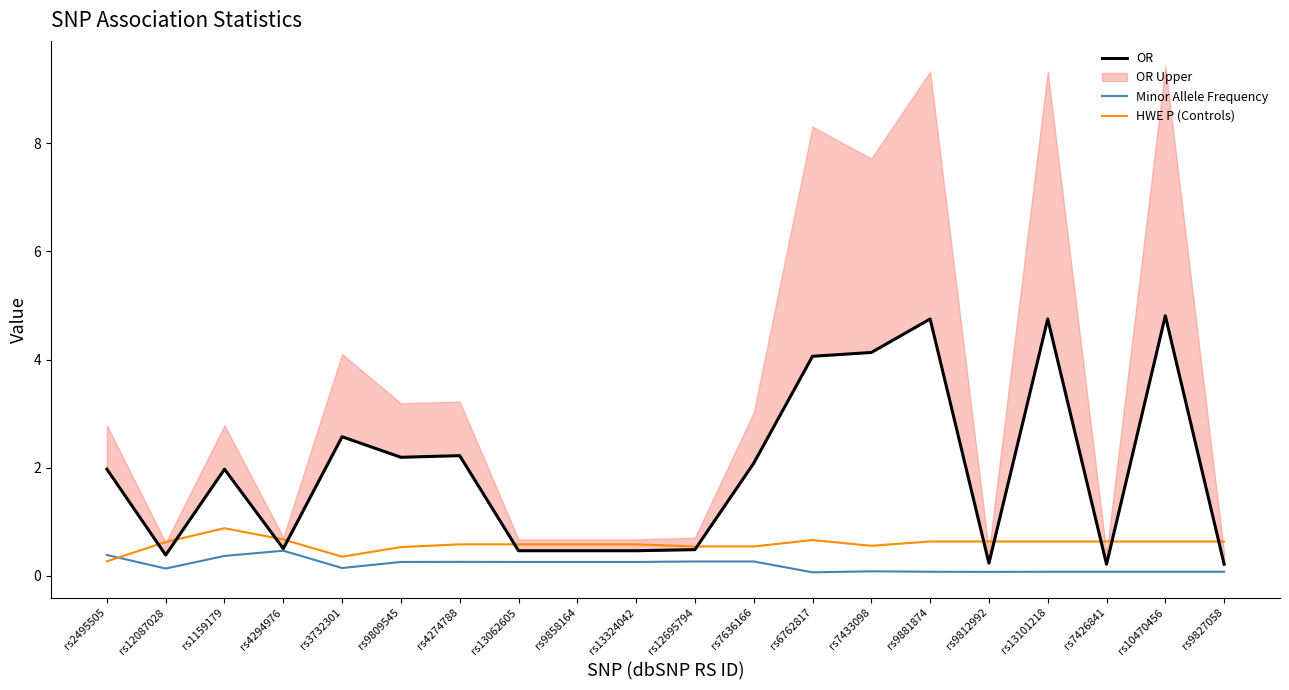

What is the highest value of the Minor Allele Frequency series?

0.5